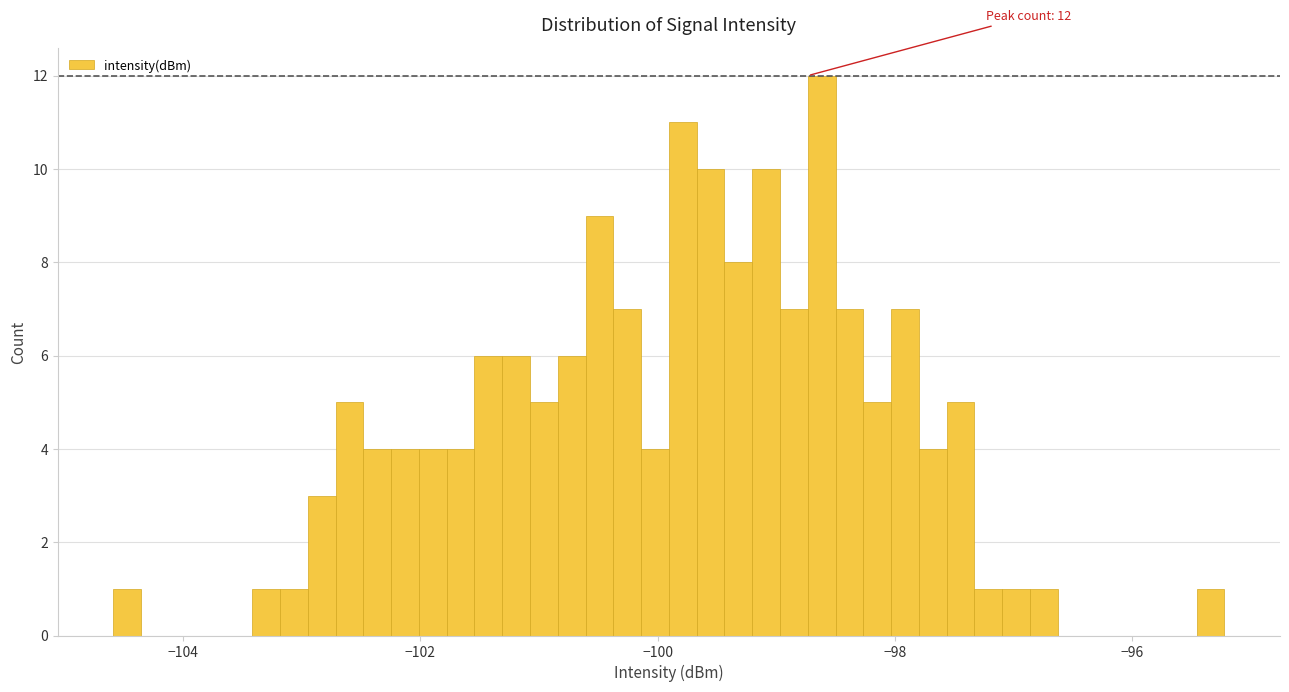

Read against the x-axis, roughly where is the centre of the tallest bar?

-98.6